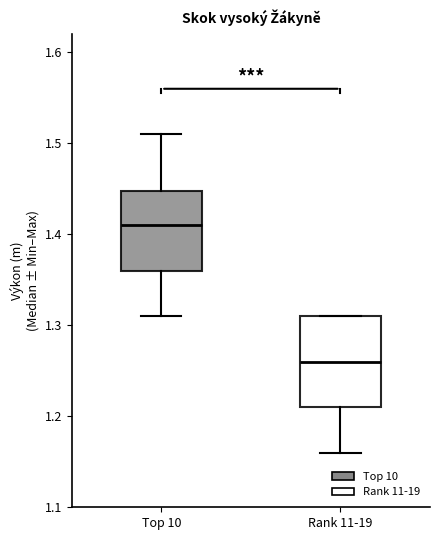

Reading left to right, transcribe this box plot: for each box, give where its median line is, the range the box spans, and where its two whiskers end, as read against the y-axis. The values are not printed on the chart, so give them approximately, as read against the axis.

Top 10: median 1.41, box 1.36 to 1.45, whiskers 1.31 to 1.51
Rank 11-19: median 1.26, box 1.21 to 1.31, whiskers 1.16 to 1.31